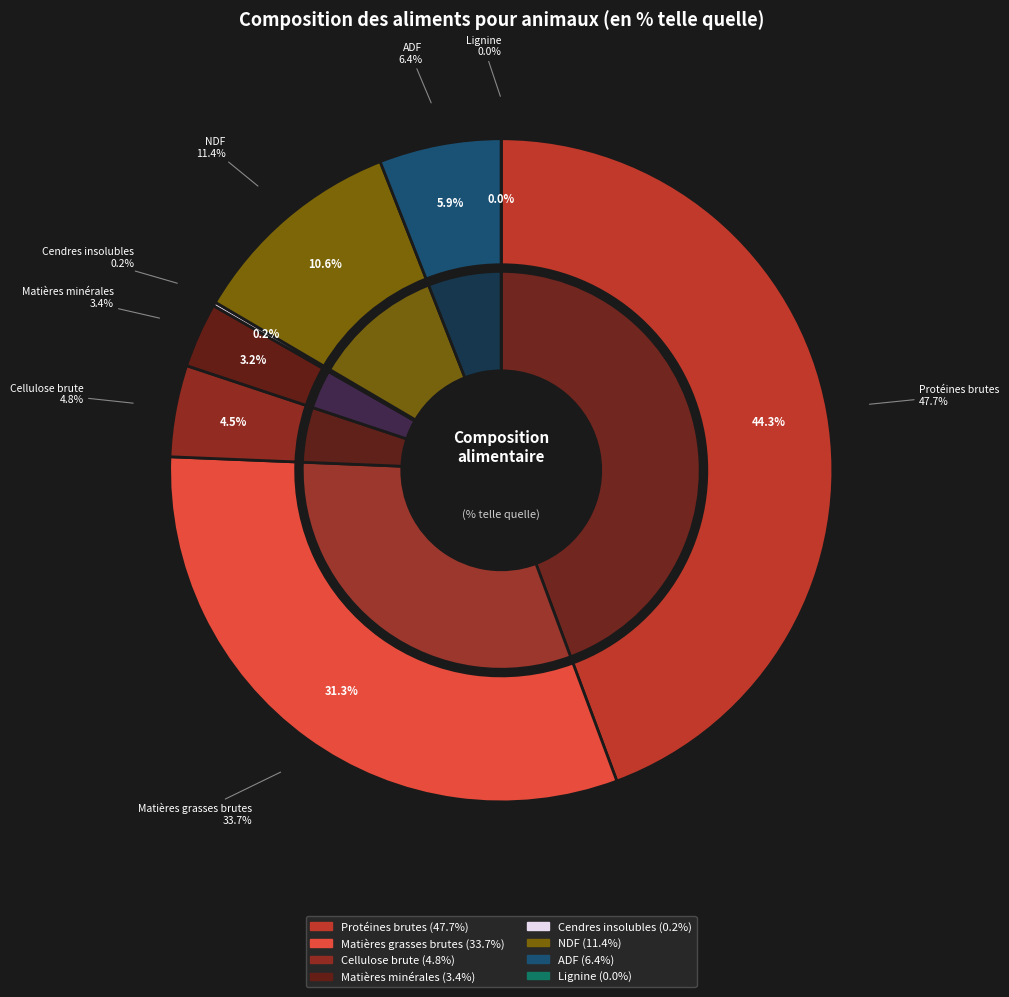

Is there any slice that represents more than half of the pie?

No